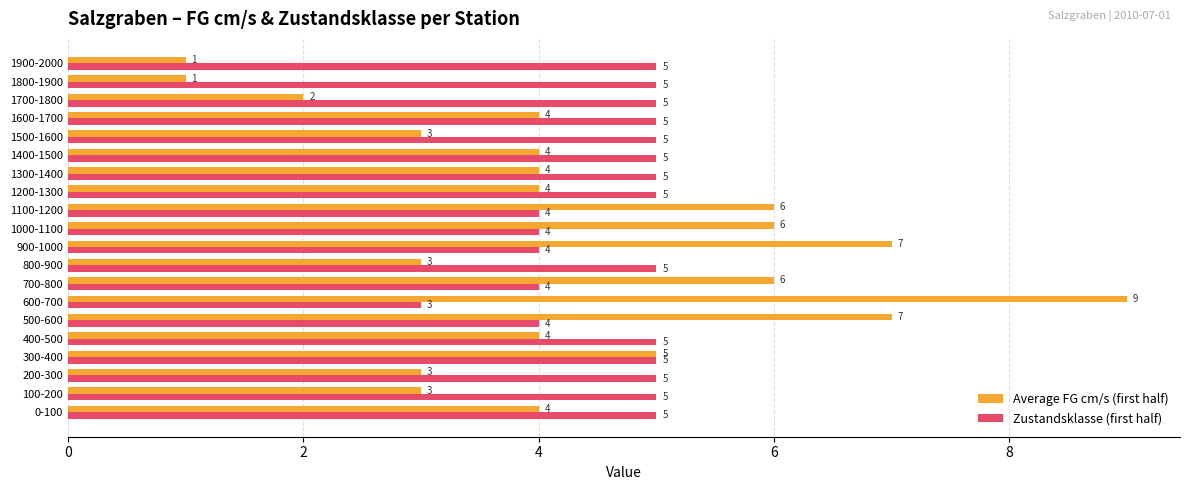

Between 0-100 and 600-700, which series saw the biggest shift?

Average FG cm/s (first half)